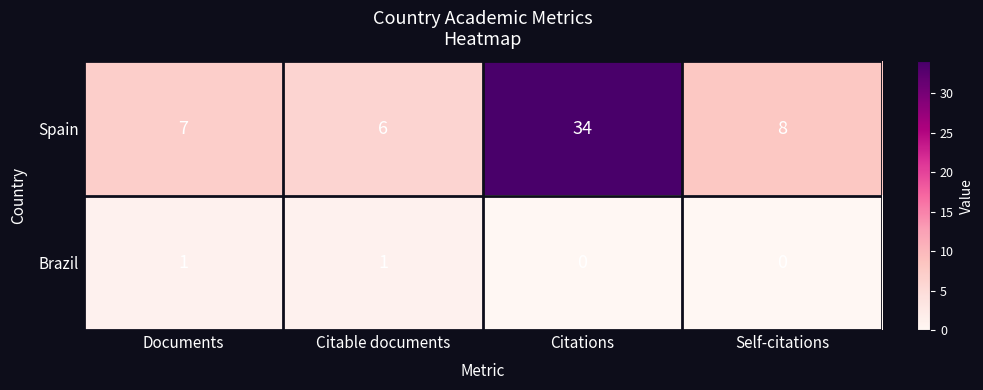

Reading left to right, transcribe all the data shown in this chart.

Spain: 7	6	34	8
Brazil: 1	1	0	0